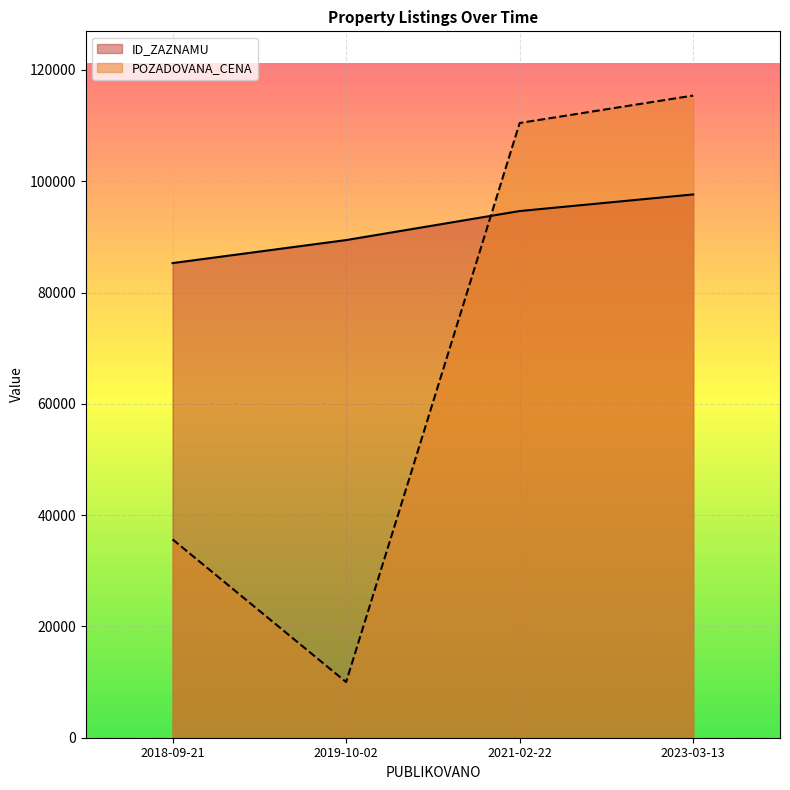

At which category does POZADOVANA_CENA reach its first local valley?

2019-10-02